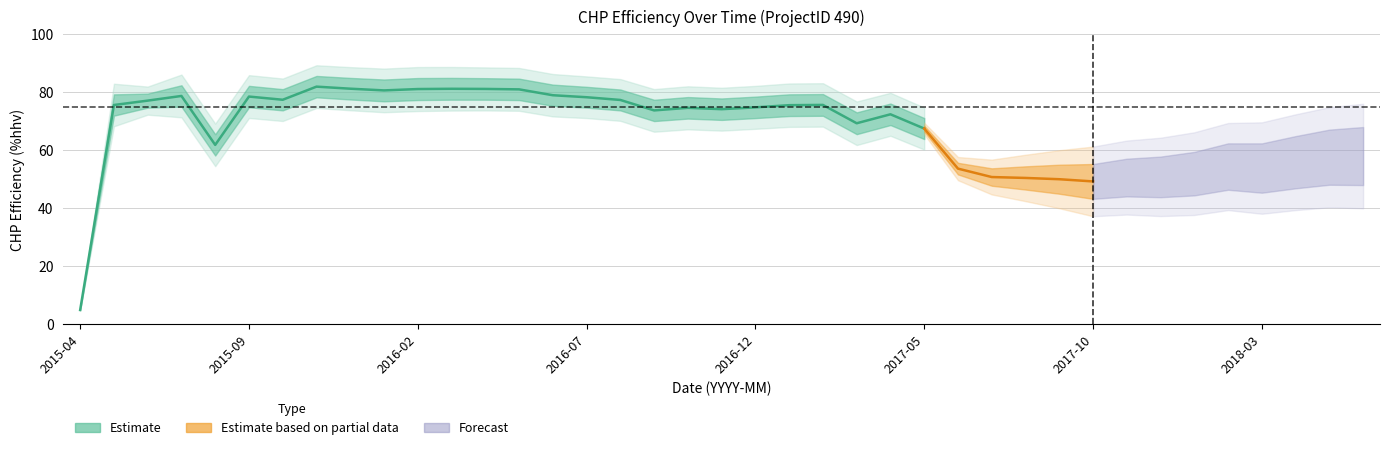

True or false: Electric Efficiency has more than 1 interior local peaks.

True